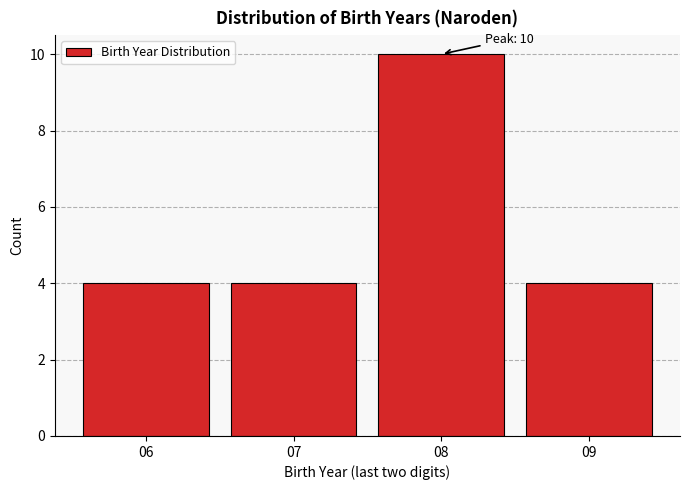

Reading left to right, extract all data points from this chart.

4	4	10	4